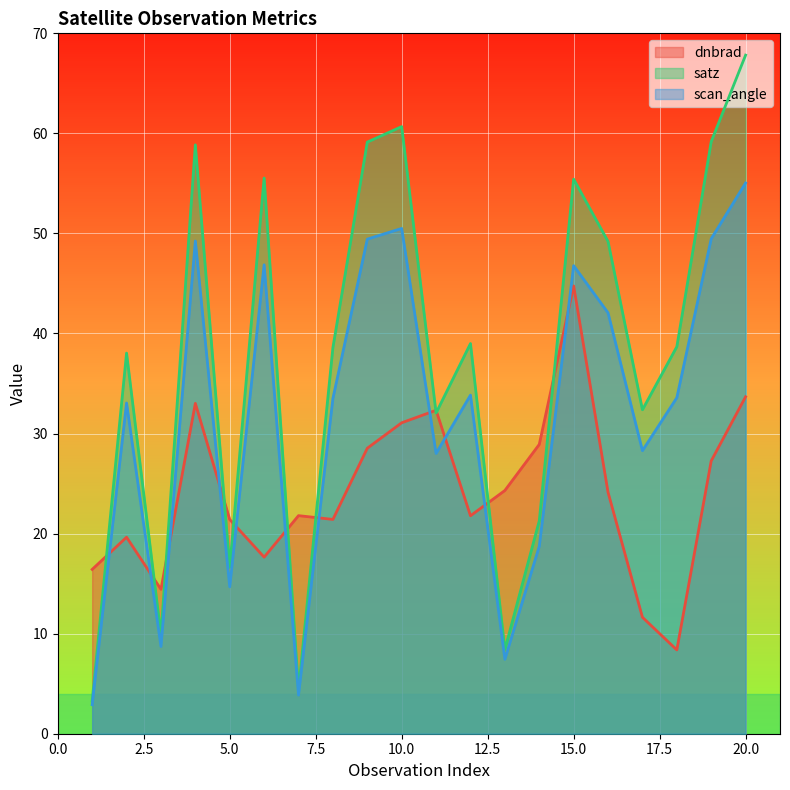

Which series has the largest range (max minus min)?

satz